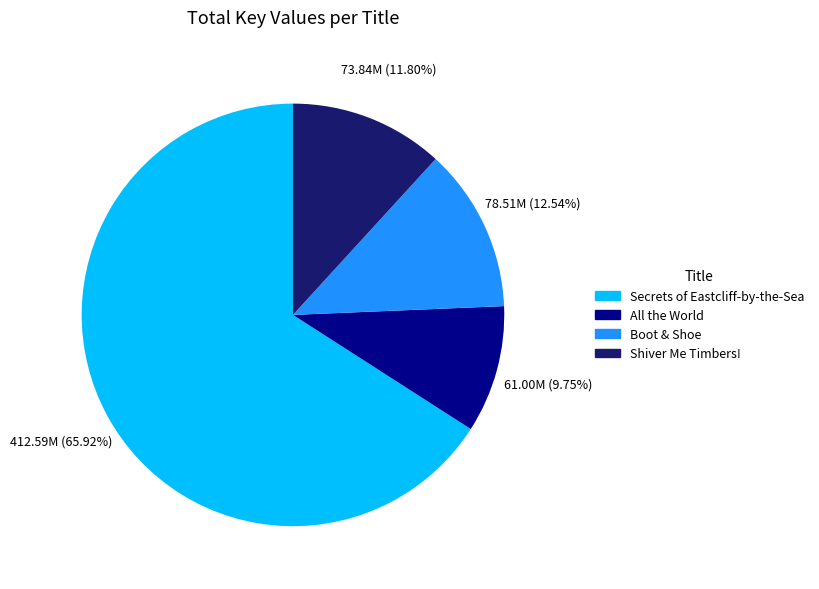

How much of the chart is everything except Secrets of Eastcliff-by-the-Sea?

34.1%